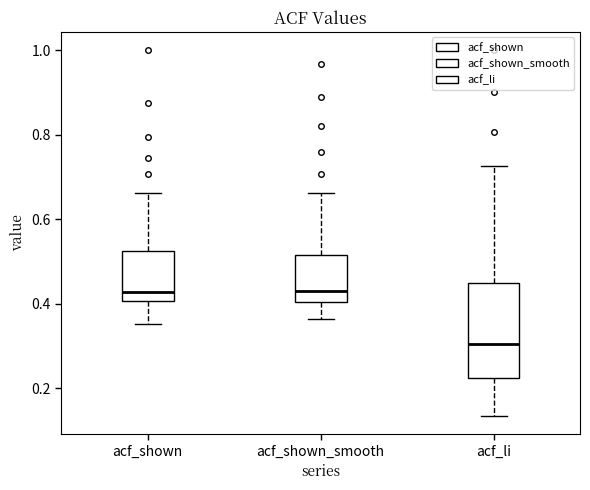

Where is the lower edge of the box for acf_li on the y-axis? The values are not printed on the chart, so give them approximately, as read against the axis.

0.22